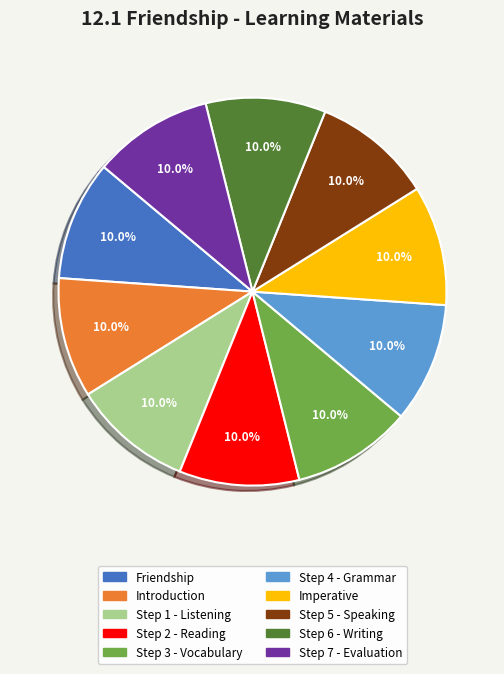

Is it true that Introduction is 4% of the pie?

False